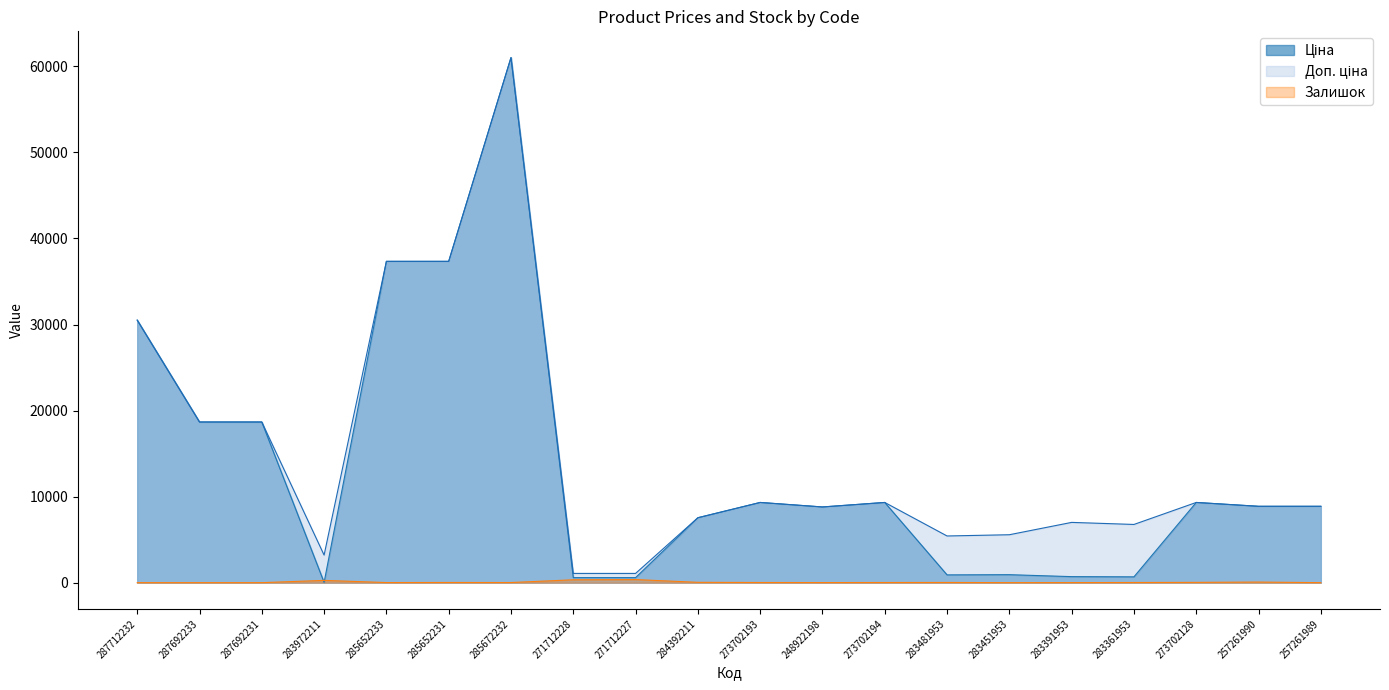

What is the average value of the Доп. ціна series?

14787.1